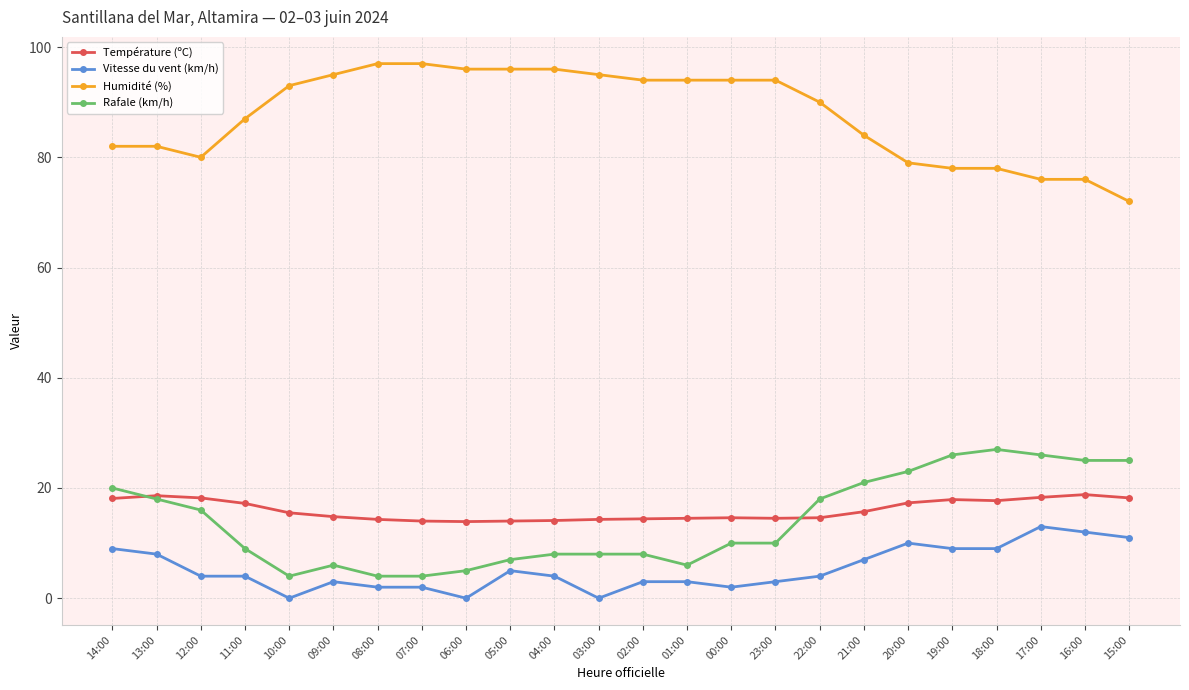

What is the approximate value of Vitesse du vent (km/h) at 04:00?

4.0